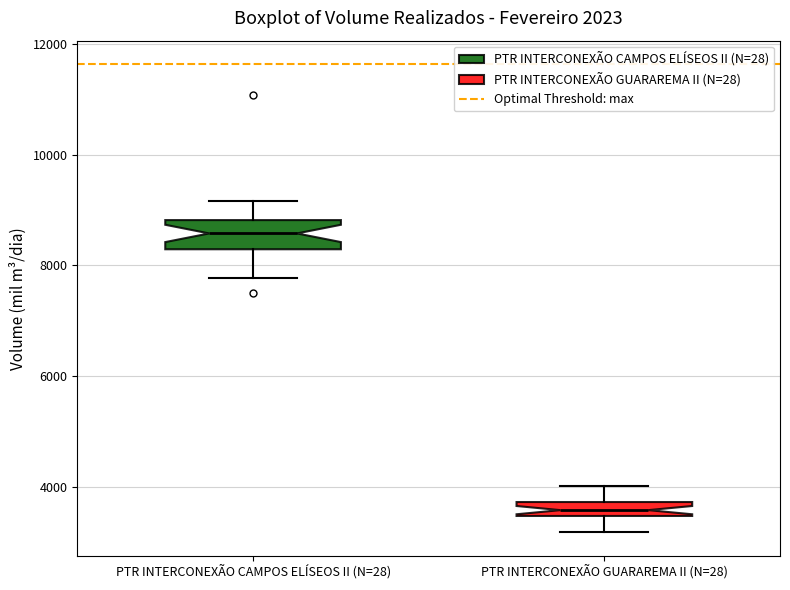

Which box's median line is the lowest?

PTR INTERCONEXÃO GUARAREMA II (N=28)